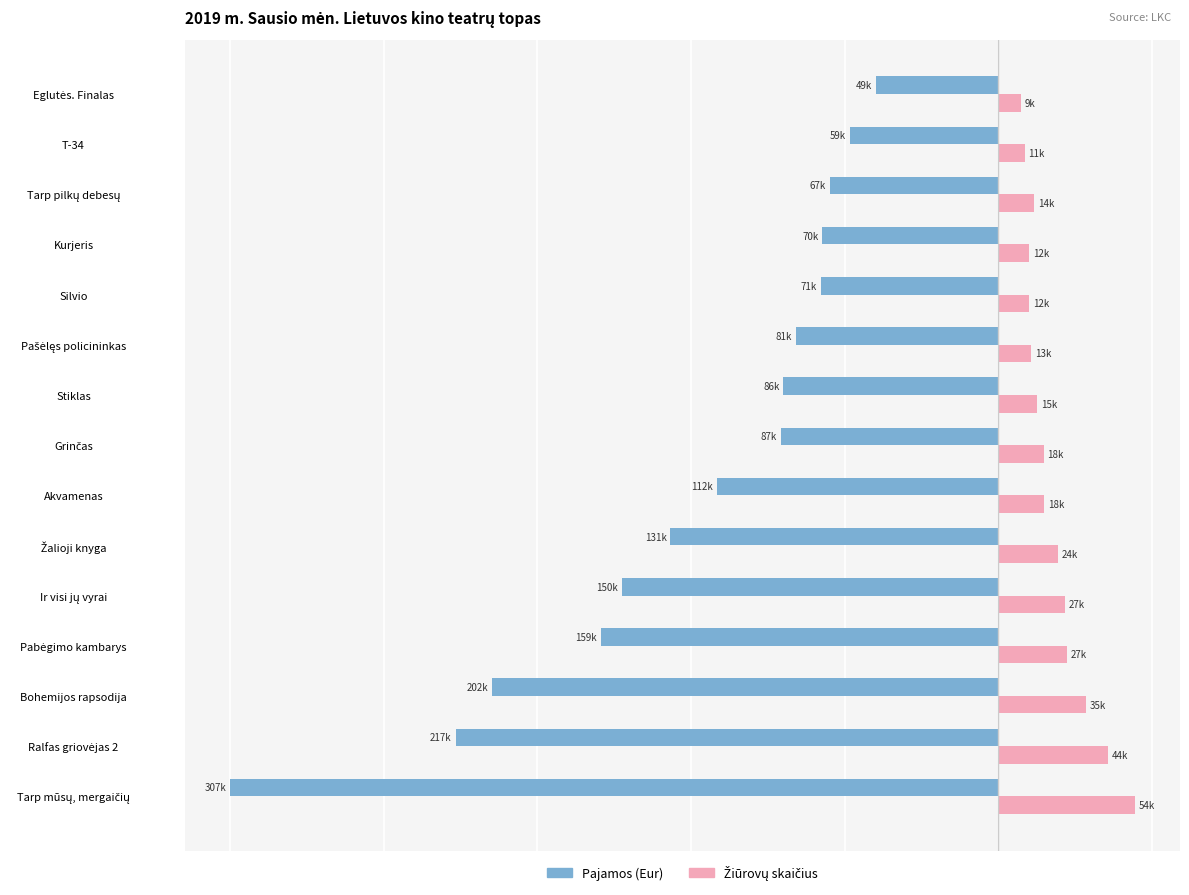

What is the average value of the Pajamos (Eur) series?

-40.2